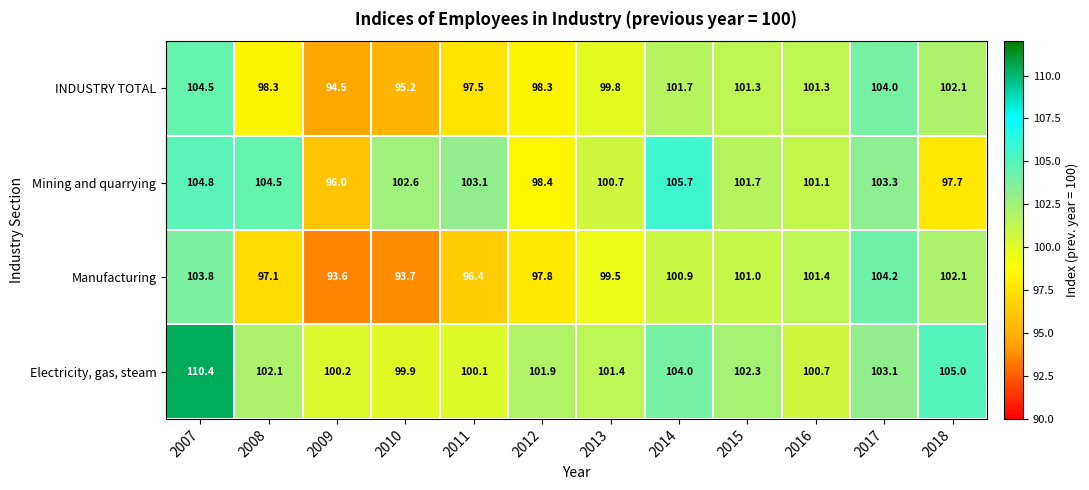

How many values in the Mining and quarrying series exceed 102?

6